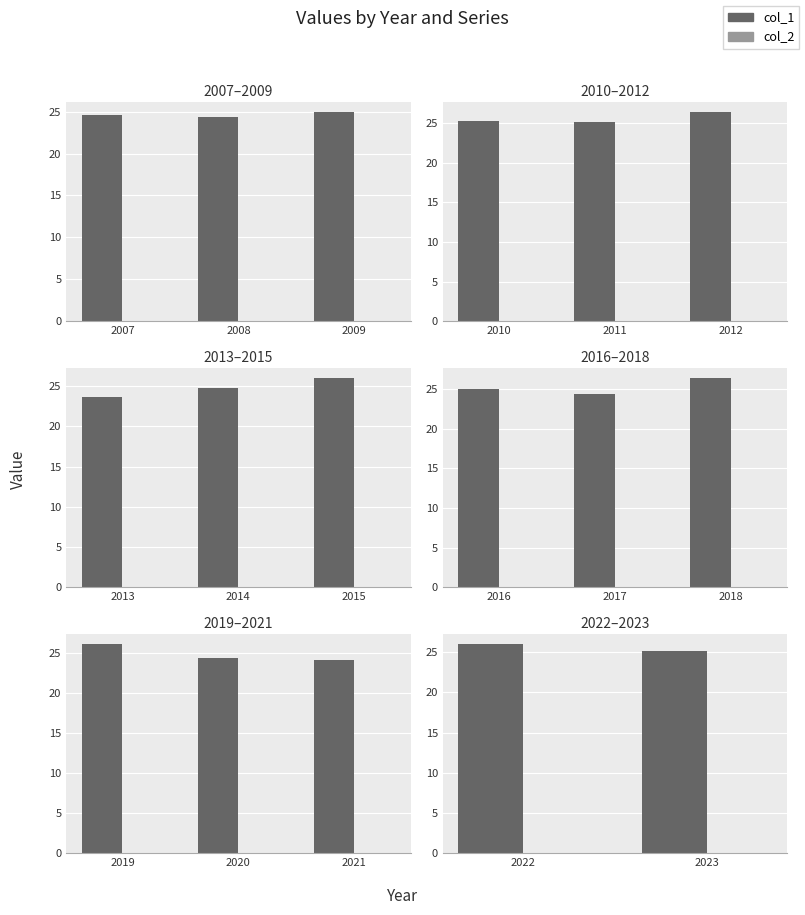

The col_1 series shows 33.6 at 2023. True or false?

False